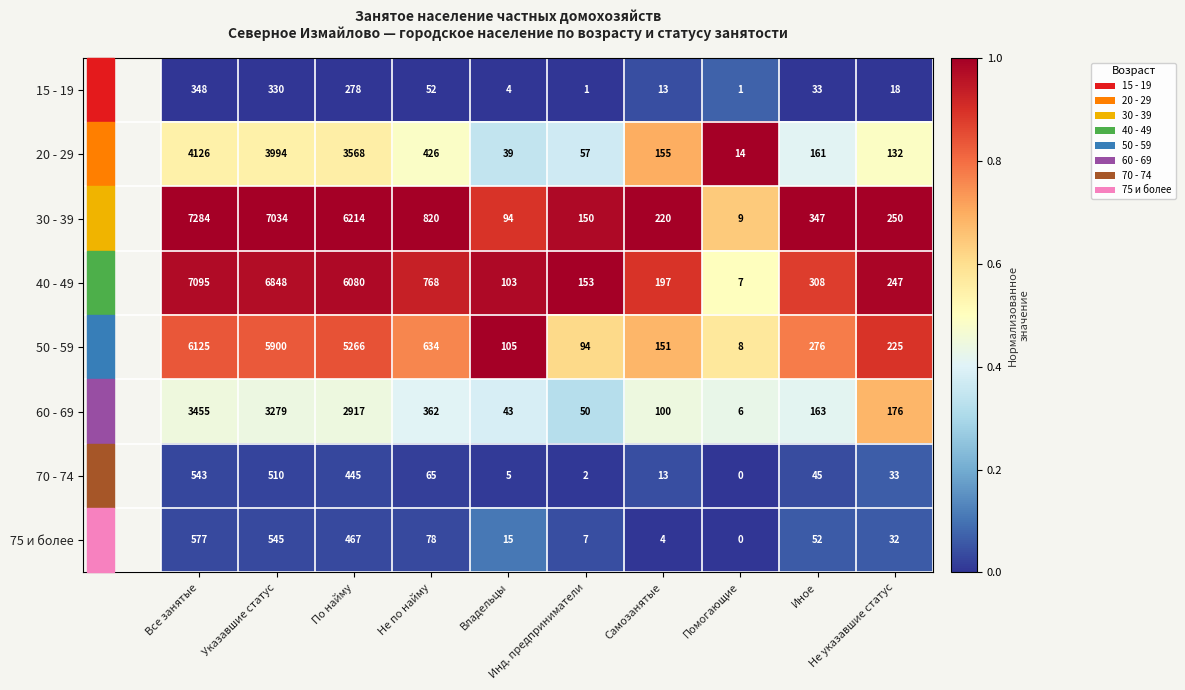

At which category is the sum across all series the highest?

Все занятые